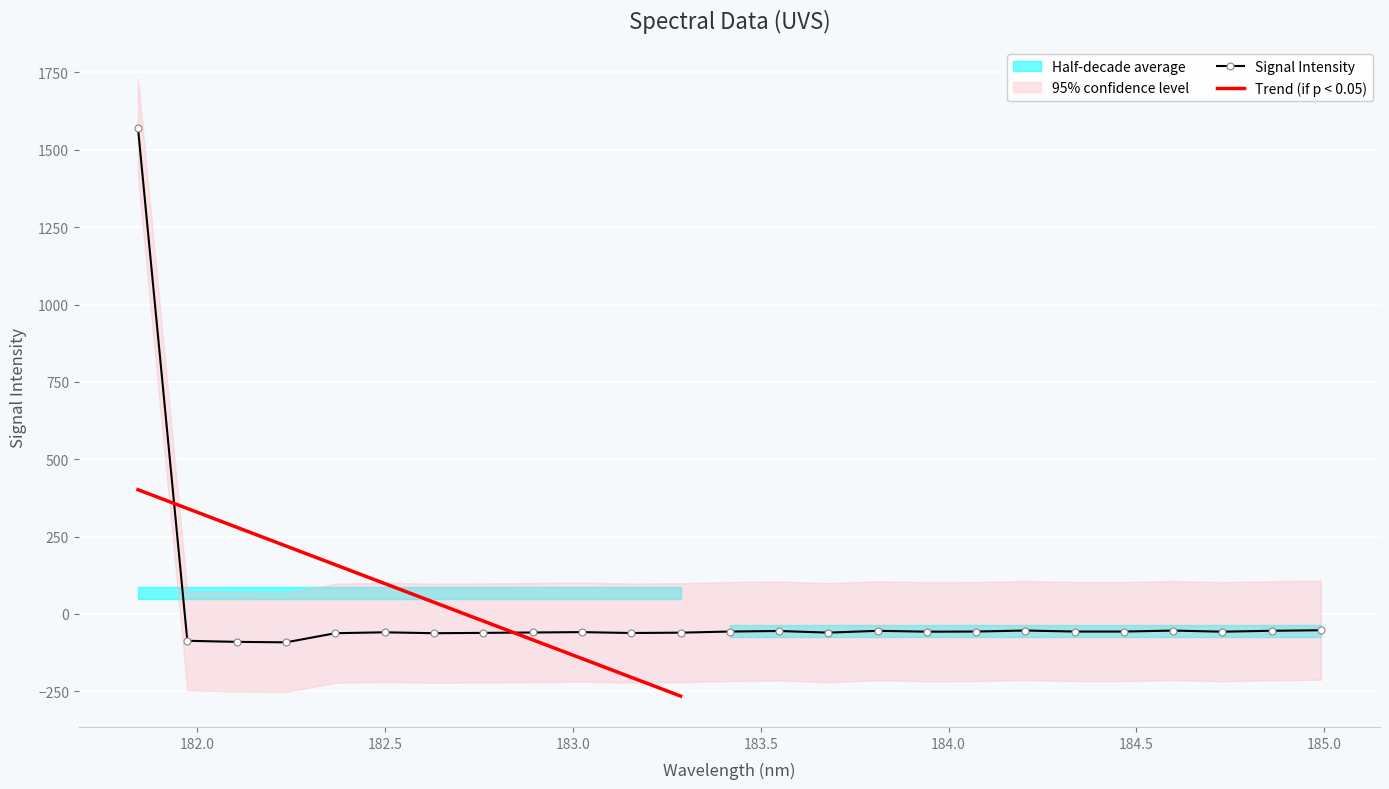

Reading left to right, extract all data points from this chart.

1570.7	-86.8	-90.3	-91.8	-62.3	-59.4	-62.3	-61.3	-60.0	-58.8	-61.7	-60.5	-56.9	-55.1	-60.4	-54.6	-57.4	-56.9	-53.6	-56.9	-56.9	-53.8	-57.4	-54.4	-52.7